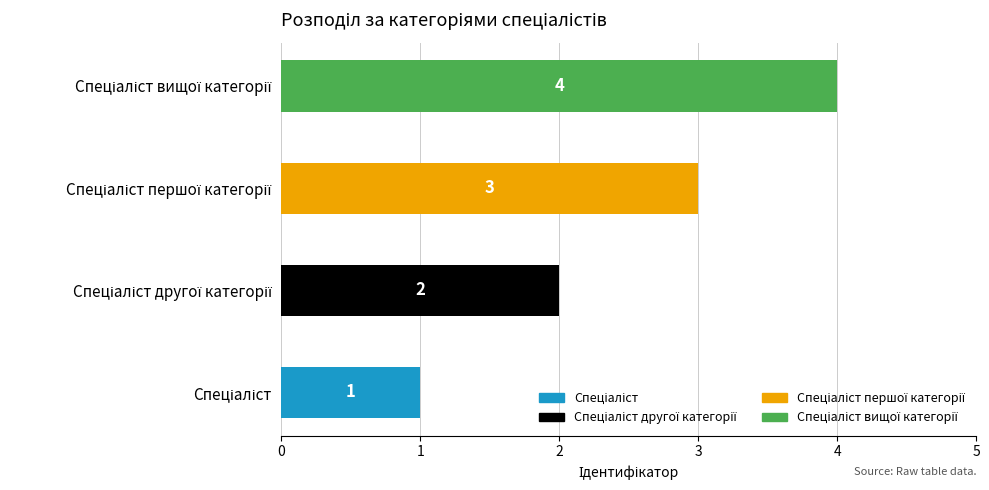

What is the maximum value shown in the chart?

4